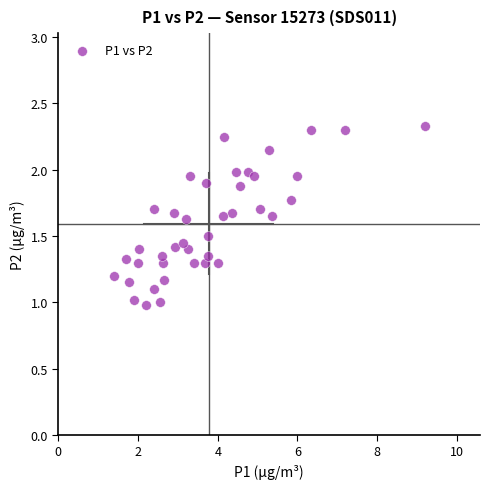

What is the range of X values (max minus min)?

7.8